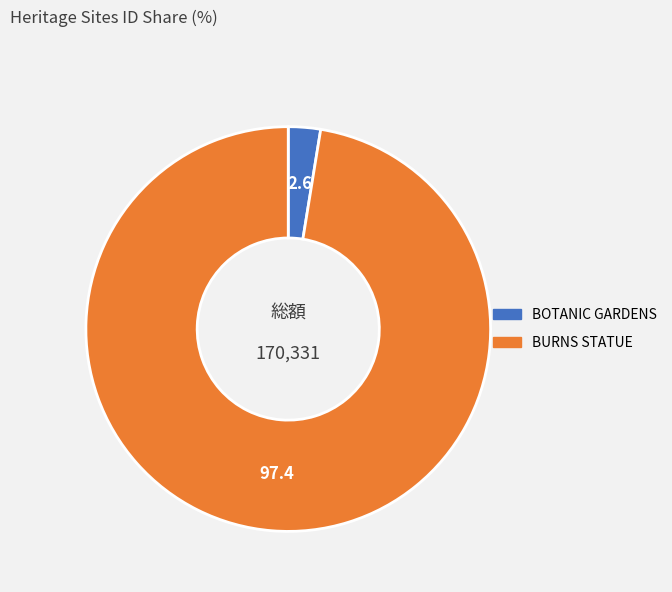

Does any single category account for the majority?

Yes